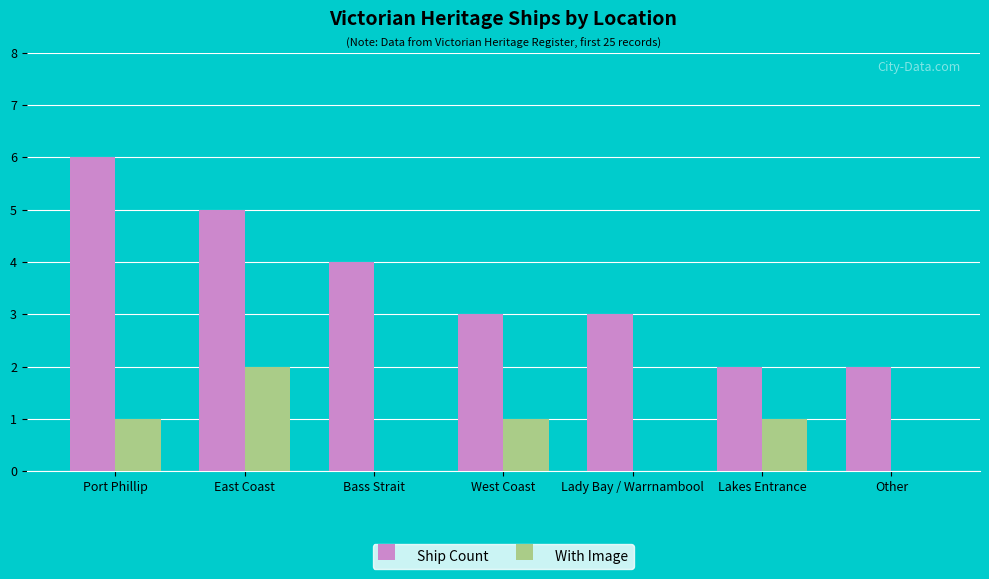

What is the total value across all series at Lakes Entrance?

3